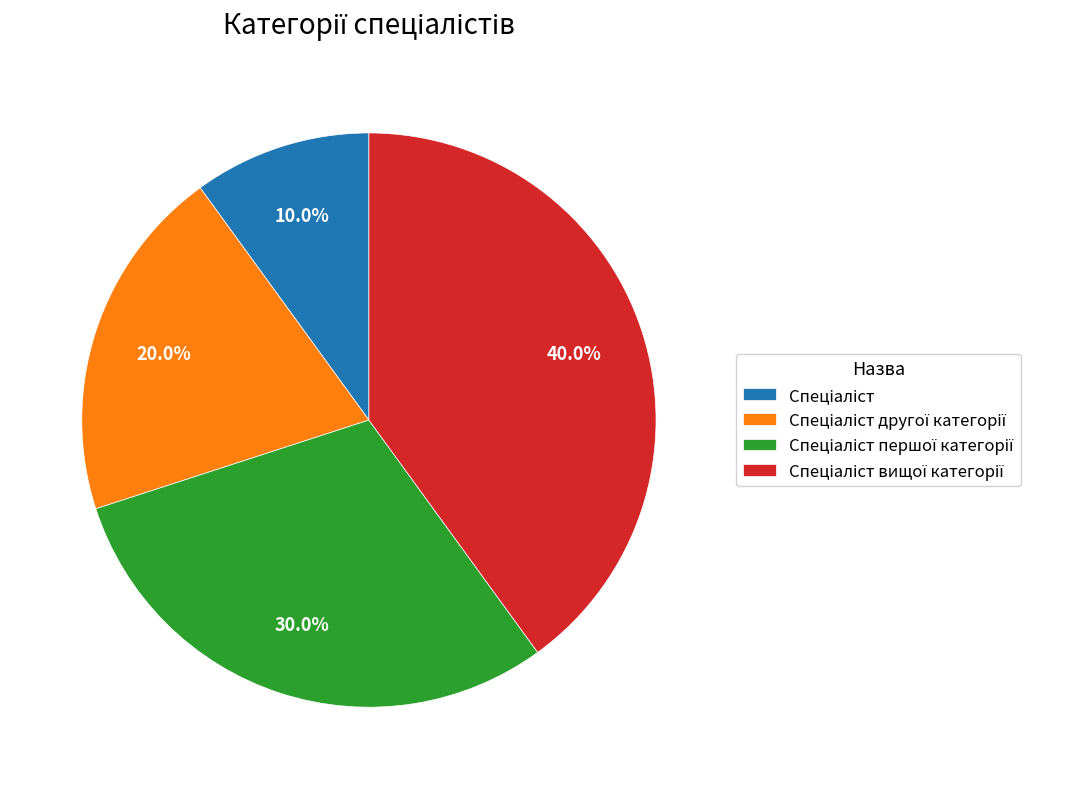

Does any single category account for the majority?

No